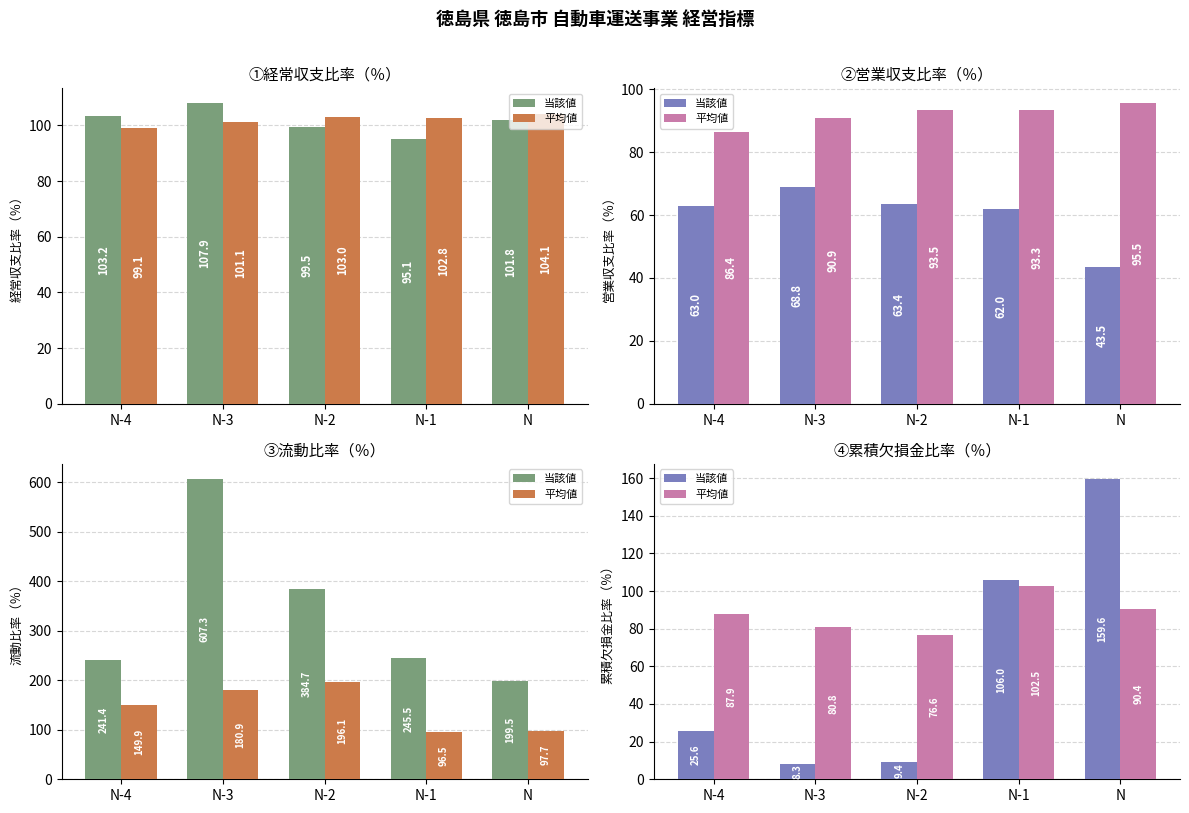

What is the average value of the 平均値 series?

87.6